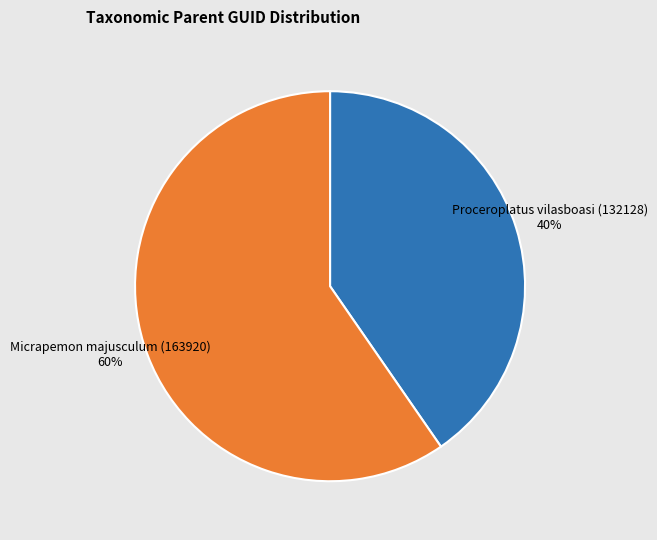

To the nearest percent, what percentage of the pie is Micrapemon majusculum (163920)?

60%